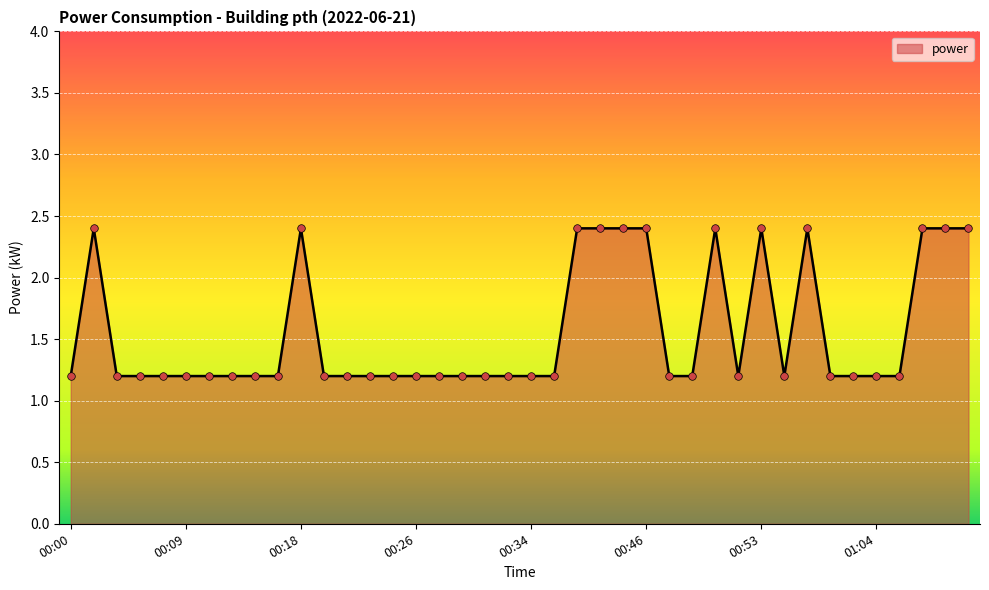

What is the difference between the maximum and minimum values?

1.2